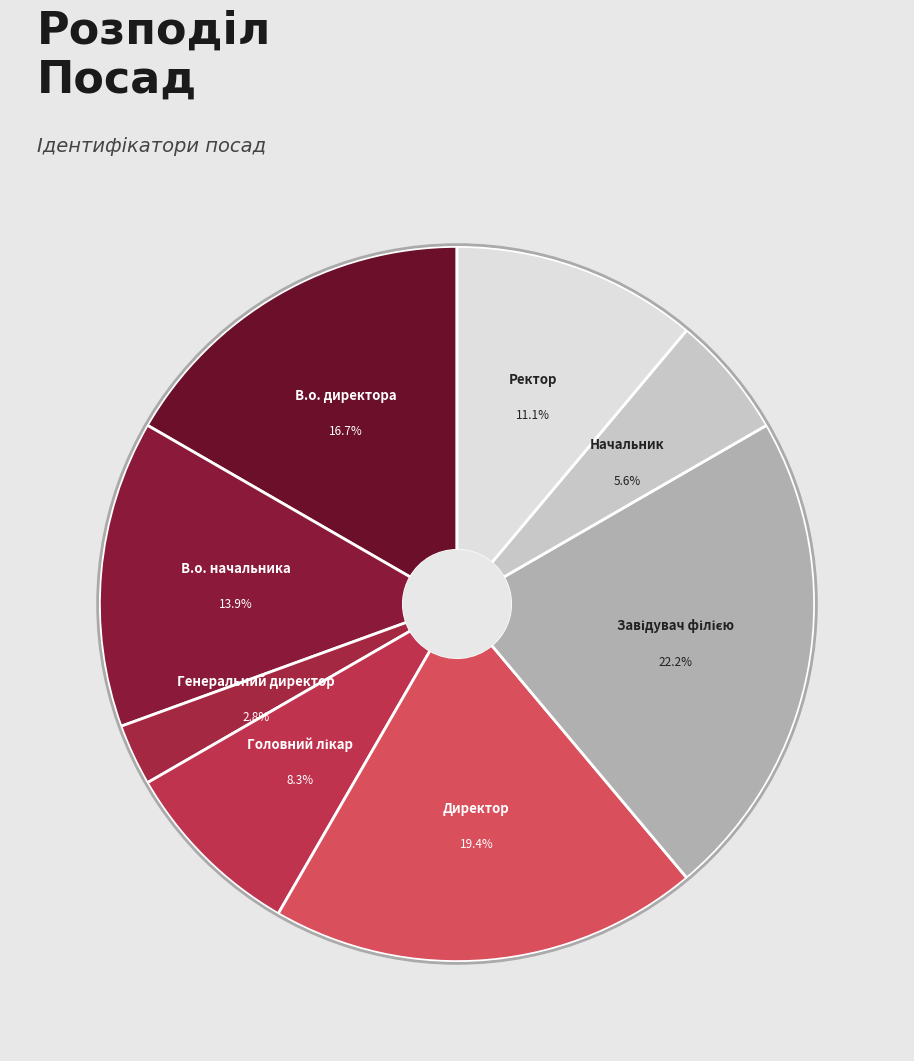

To the nearest percent, what is the difference between the largest and smallest slice percentages?

19%